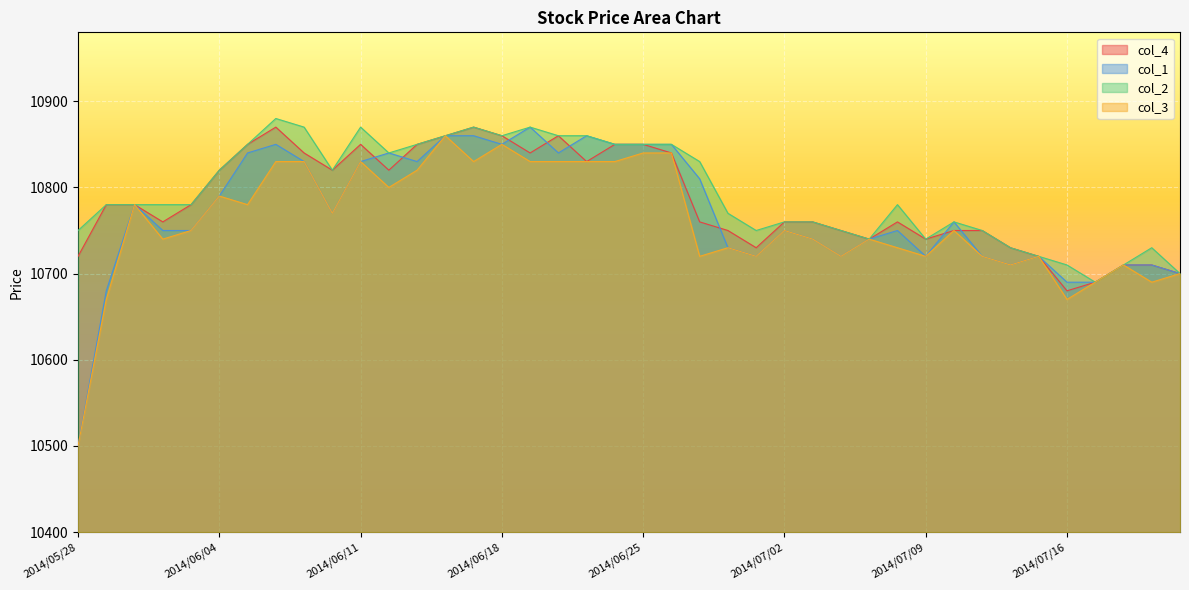

List the labels in order of col_3 value, smallest first.

2014/05/28, 2014/05/29, 2014/07/16, 2014/07/17, 2014/07/22, 2014/07/23, 2014/07/14, 2014/07/18, 2014/06/27, 2014/07/01, 2014/07/04, 2014/07/09, 2014/07/11, 2014/07/15, 2014/06/30, 2014/07/08, 2014/06/02, 2014/07/03, 2014/07/07, 2014/06/03, 2014/07/02, 2014/07/10, 2014/06/10, 2014/05/30, 2014/06/05, 2014/06/04, 2014/06/12, 2014/06/13, 2014/06/06, 2014/06/09, 2014/06/11, 2014/06/17, 2014/06/19, 2014/06/20, 2014/06/23, 2014/06/24, 2014/06/25, 2014/06/26, 2014/06/18, 2014/06/16